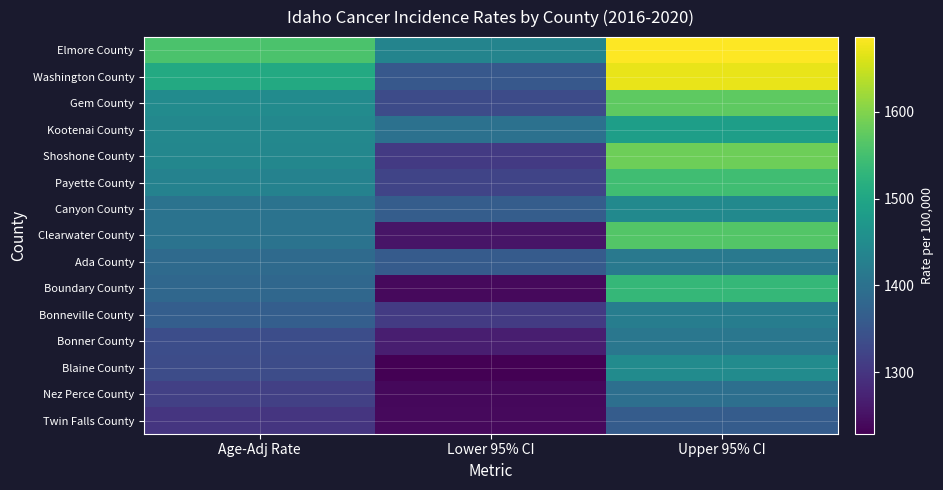

What is the greatest value displayed?

1685.7